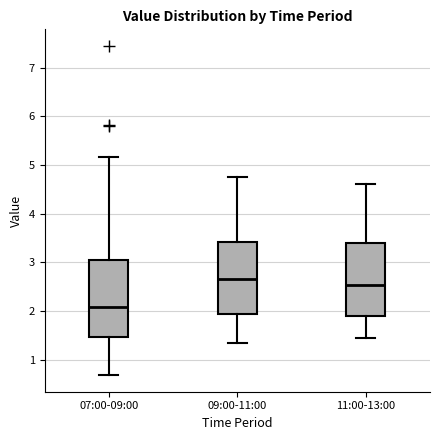

Reading left to right, read every box against the y-axis: the position of its median line, the range the box covers, and the ends of its whiskers. The values are not printed on the chart, so give them approximately, as read against the axis.

07:00-09:00: median 2.1, box 1.5 to 3.0, whiskers 0.7 to 5.2
09:00-11:00: median 2.7, box 1.9 to 3.4, whiskers 1.4 to 4.8
11:00-13:00: median 2.5, box 1.9 to 3.4, whiskers 1.5 to 4.6